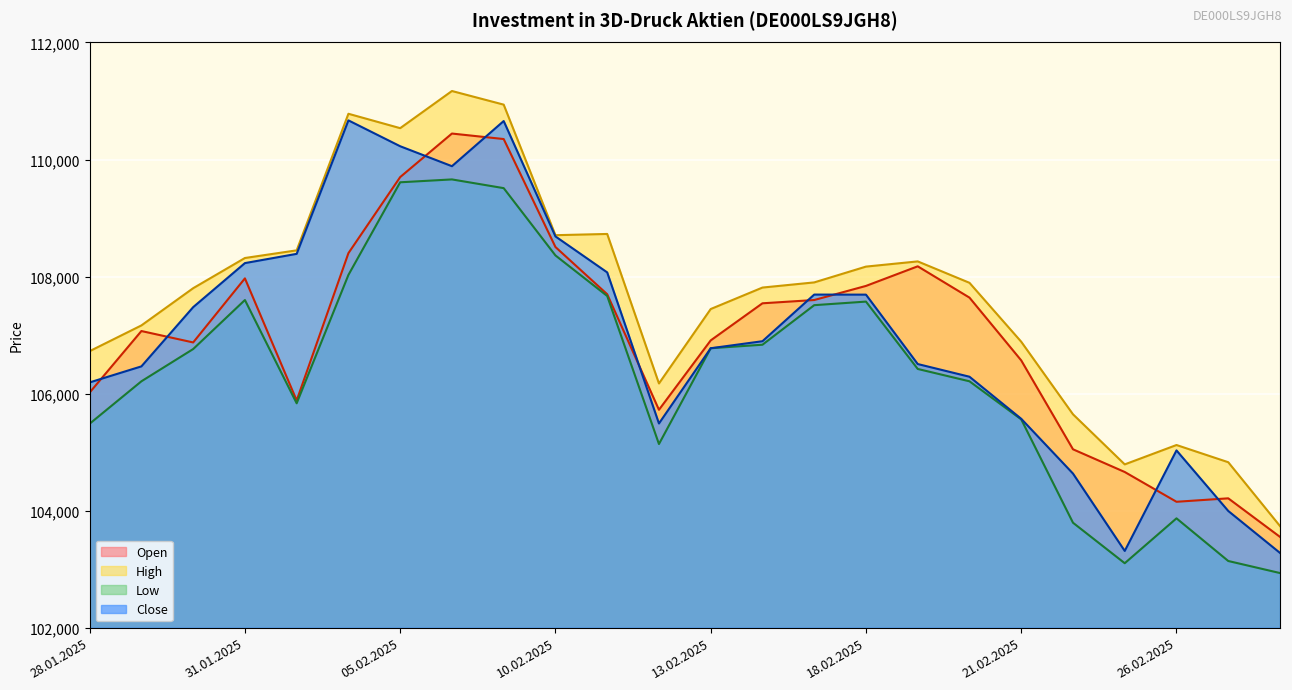

What is the highest value of the High series?

111171